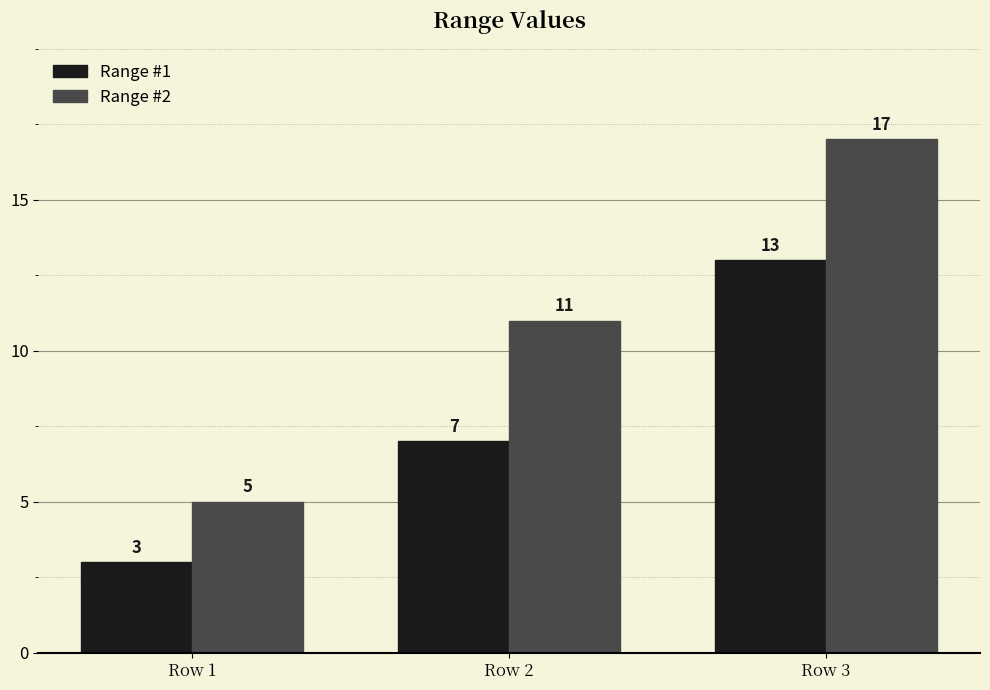

Is it true that Range #2 equals 17 at Row 3?

True